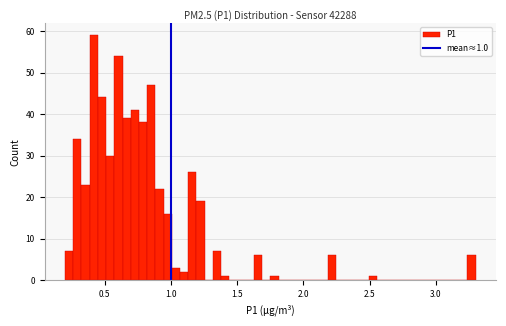

Read against the x-axis, roughly where is the centre of the tallest bar?

0.40